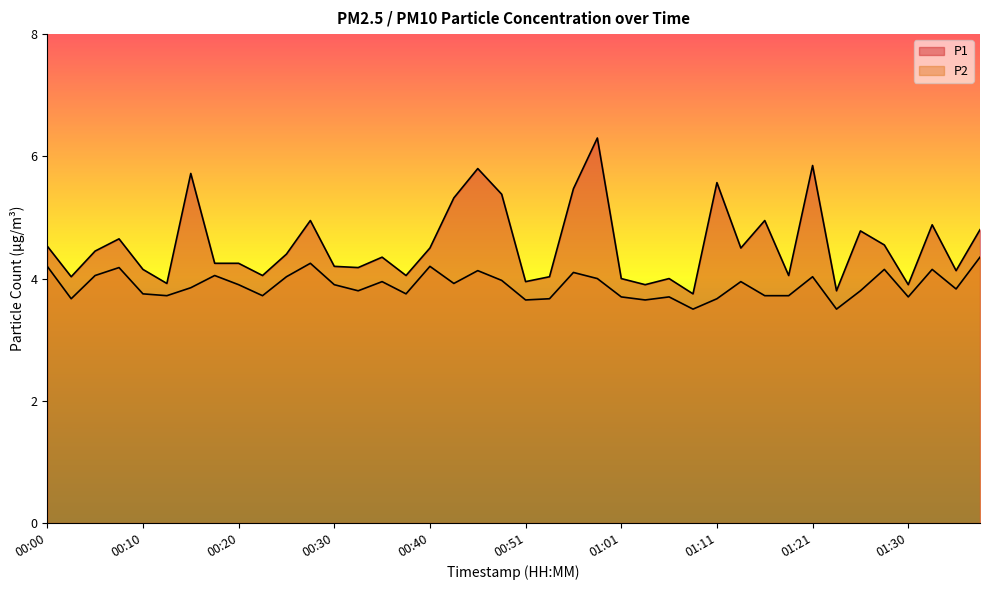

What is the maximum value for P1?

6.3